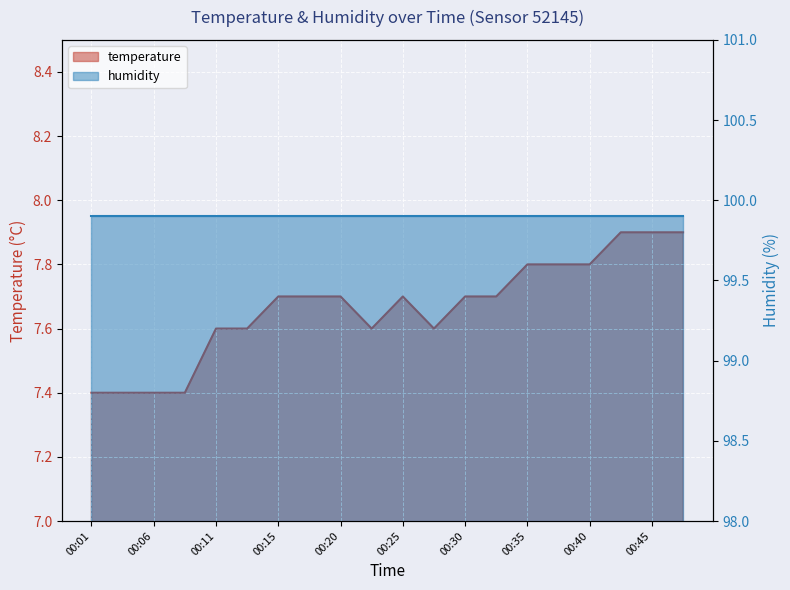

Reading left to right, what are all the values shown in this chart?

7.4	7.4	7.4	7.4	7.6	7.6	7.7	7.7	7.7	7.6	7.7	7.6	7.7	7.7	7.8	7.8	7.8	7.9	7.9	7.9